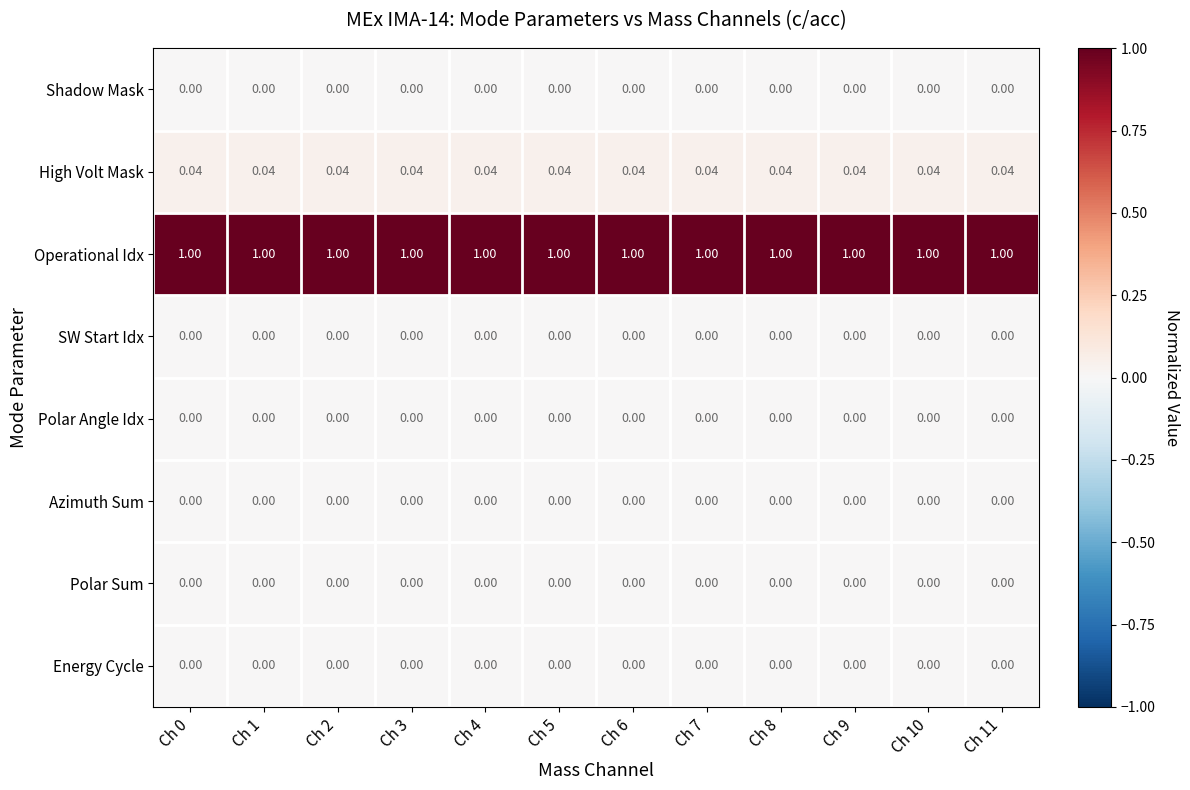

Which series has the largest total across all categories?

Operational Idx